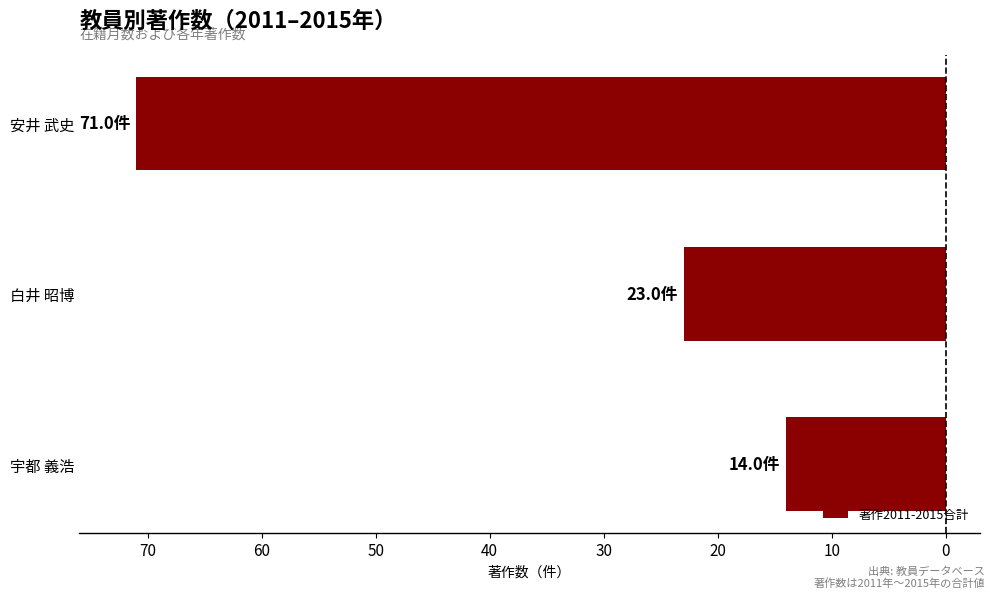

Does the chart contain any negative values?

Yes